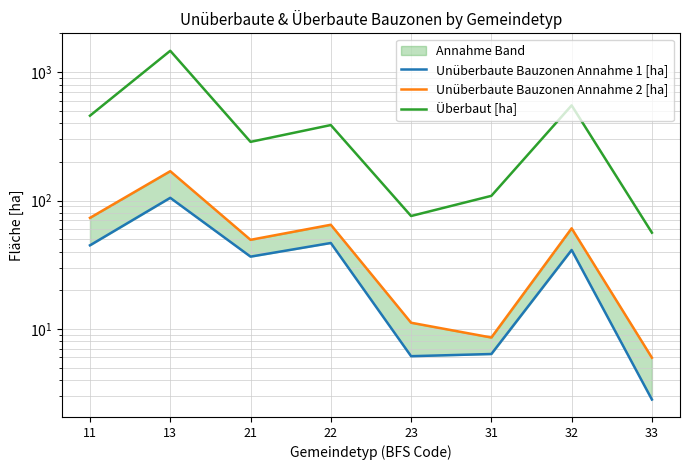

What is the spread (max minus min) of values at 23?

69.6